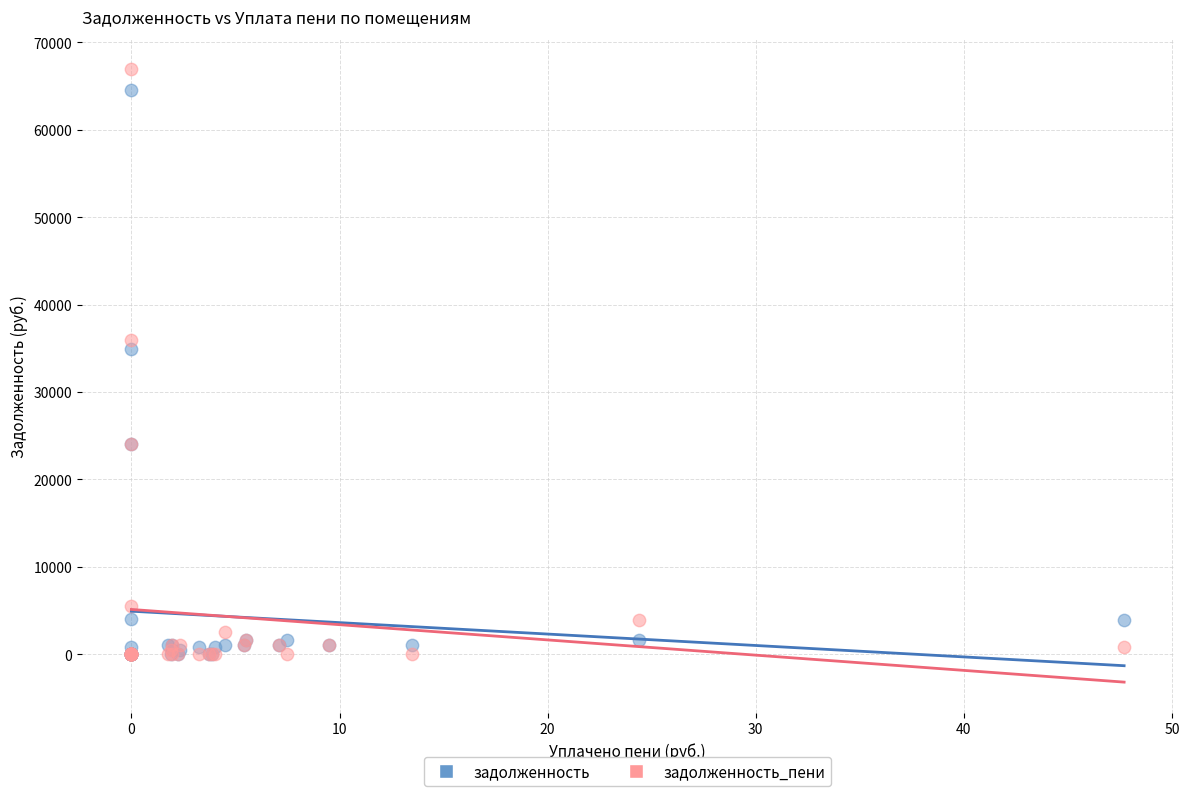

In the задолженность series, what Y value is closest to 32273?

34940.8